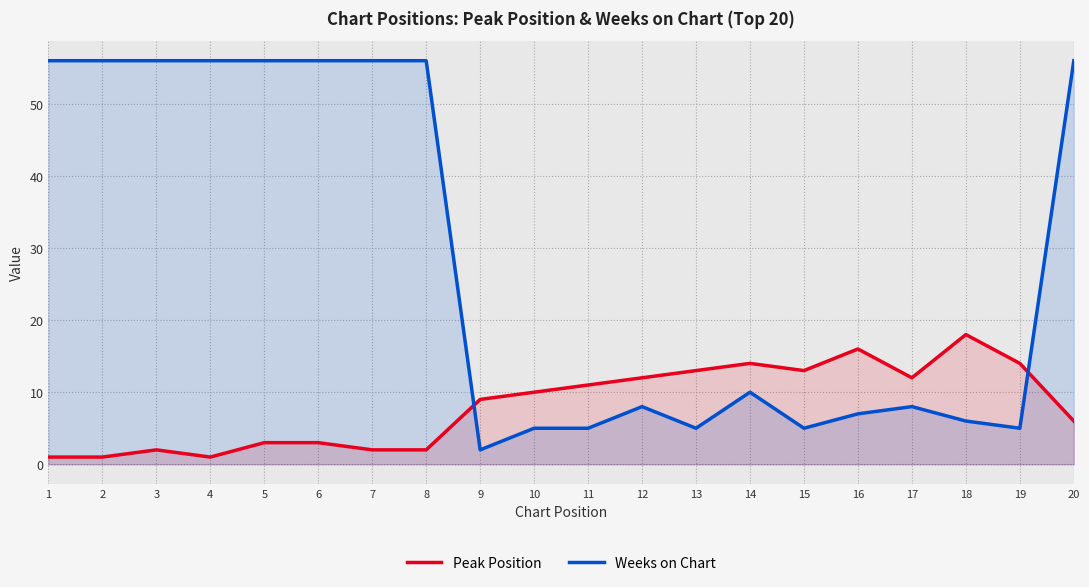

Reading right to left, transcribe all the data shown in this chart.

Peak Position: 20=6	19=14	18=18	17=12	16=16	15=13	14=14	13=13	12=12	11=11	10=10	9=9	8=2	7=2	6=3	5=3	4=1	3=2	2=1	1=1
Weeks on Chart: 20=56	19=5	18=6	17=8	16=7	15=5	14=10	13=5	12=8	11=5	10=5	9=2	8=56	7=56	6=56	5=56	4=56	3=56	2=56	1=56